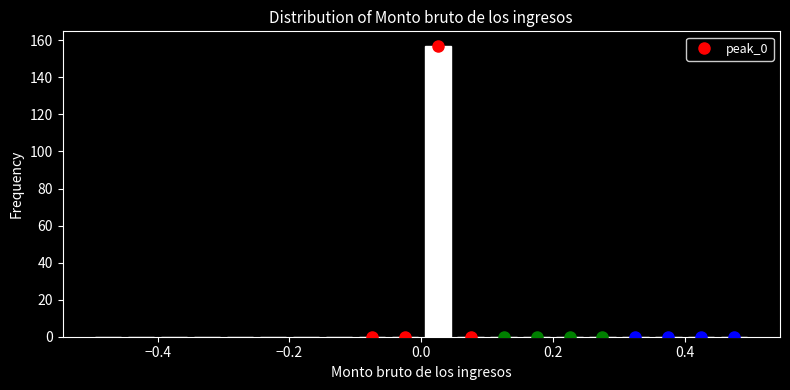

Read against the x-axis, roughly where is the centre of the tallest bar?

0.02